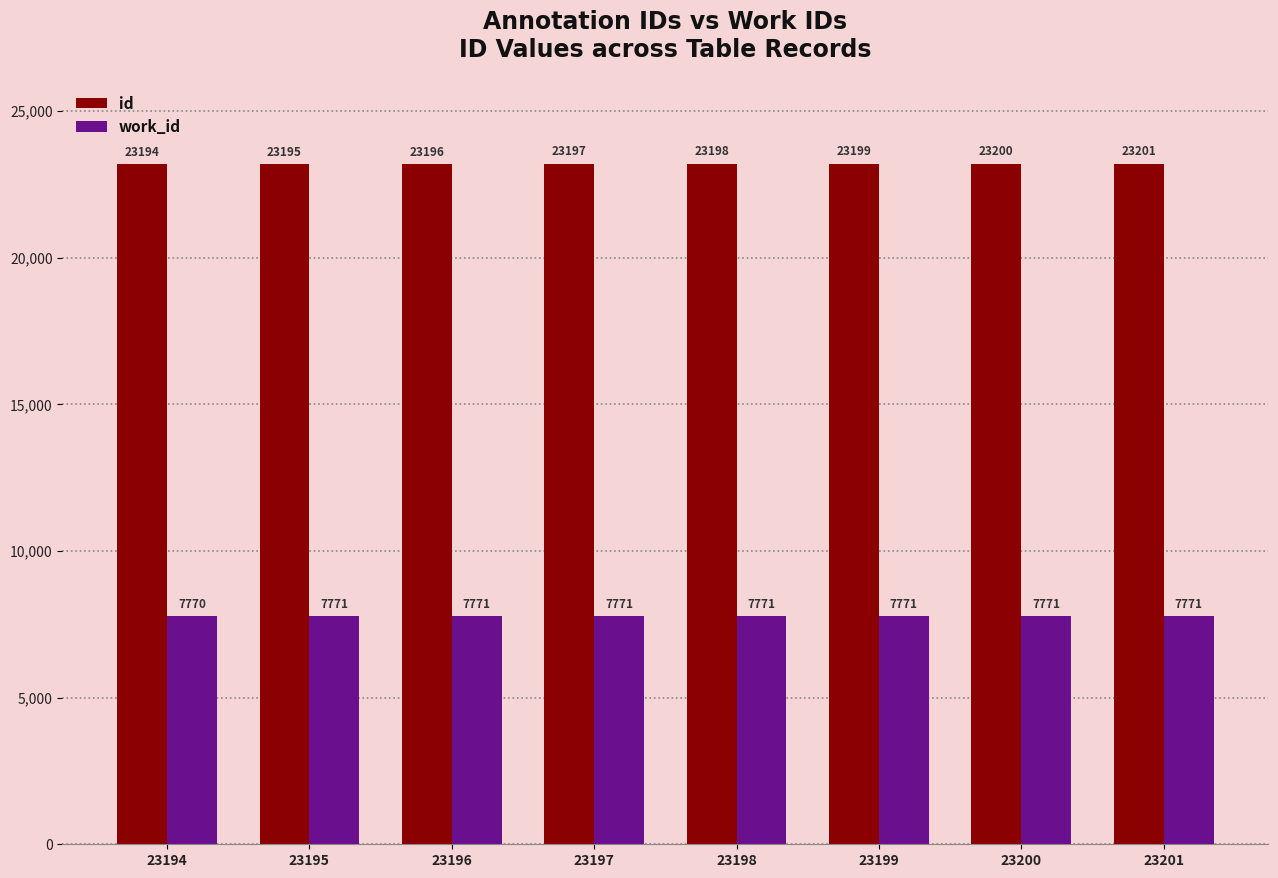

Reading right to left, transcribe all the data shown in this chart.

id: 23201=23201	23200=23200	23199=23199	23198=23198	23197=23197	23196=23196	23195=23195	23194=23194
work_id: 23201=7771	23200=7771	23199=7771	23198=7771	23197=7771	23196=7771	23195=7771	23194=7770